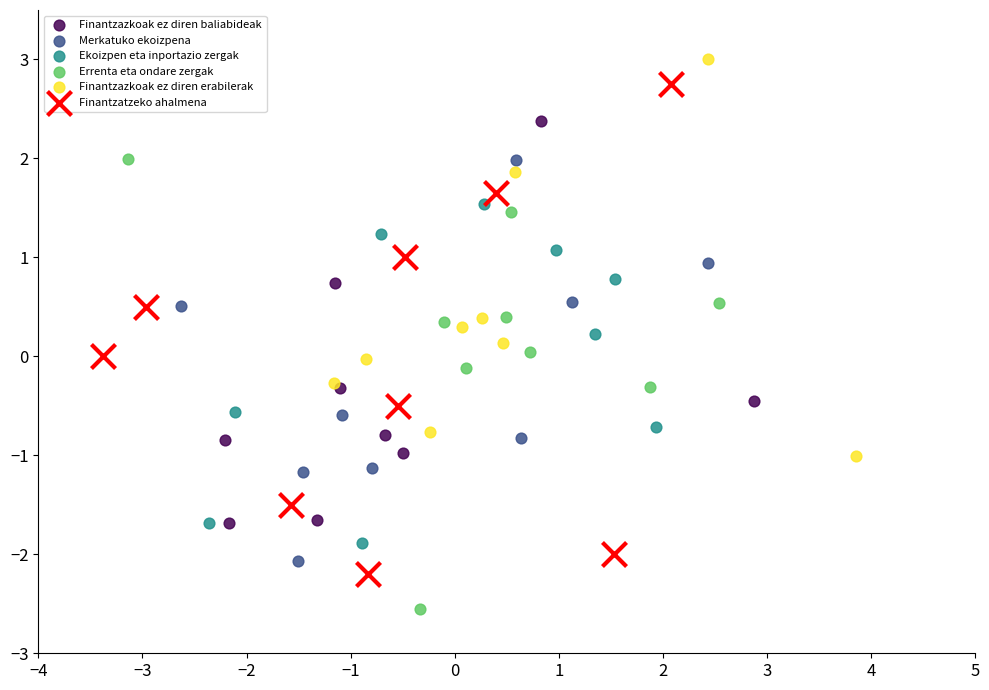

Which series has the widest spread of Y values?

Finantzatzeko ahalmena